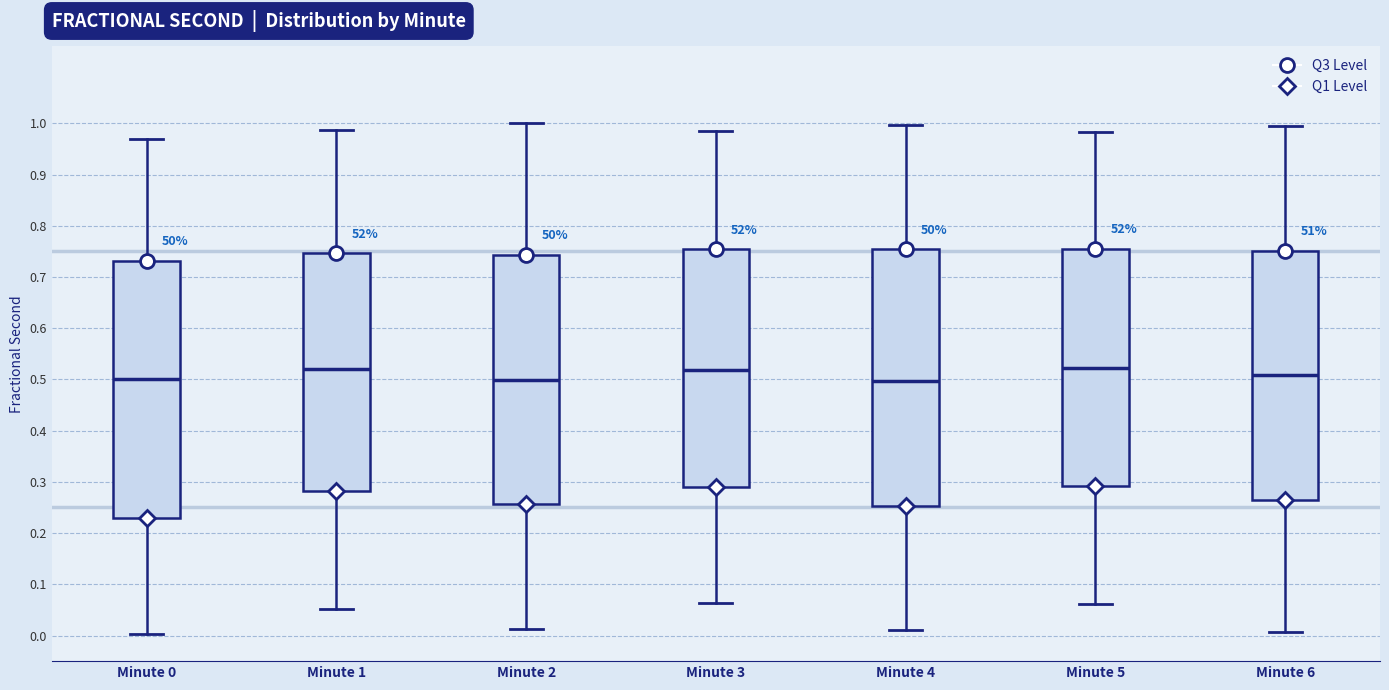

Reading left to right, read every box against the y-axis: the position of its median line, the range the box covers, and the ends of its whiskers. The values are not printed on the chart, so give them approximately, as read against the axis.

Minute 0: median 0.50, box 0.23 to 0.73, whiskers 0.00 to 0.97
Minute 1: median 0.52, box 0.28 to 0.75, whiskers 0.05 to 0.99
Minute 2: median 0.50, box 0.26 to 0.74, whiskers 0.01 to 1.00
Minute 3: median 0.52, box 0.29 to 0.75, whiskers 0.06 to 0.98
Minute 4: median 0.50, box 0.25 to 0.75, whiskers 0.01 to 1.00
Minute 5: median 0.52, box 0.29 to 0.76, whiskers 0.06 to 0.98
Minute 6: median 0.51, box 0.26 to 0.75, whiskers 0.01 to 1.00